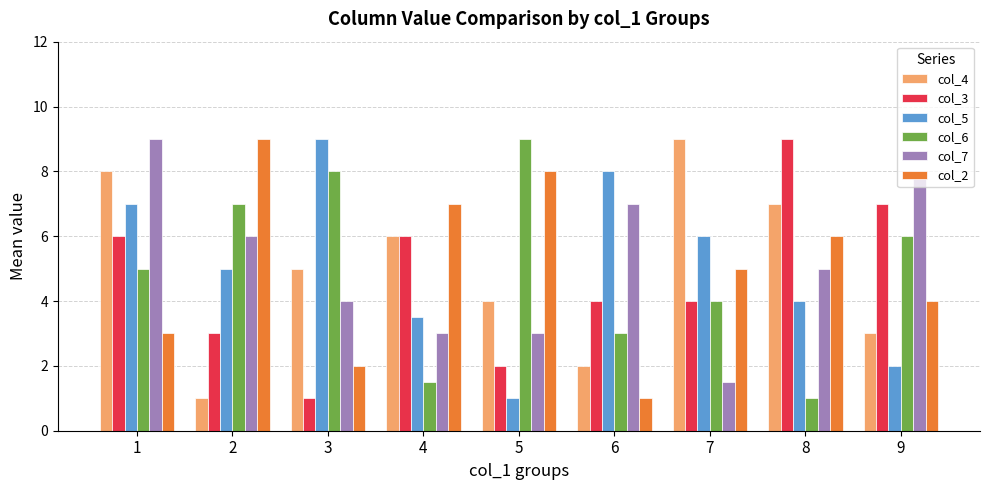

What is the spread (max minus min) of values at 9?

6.0